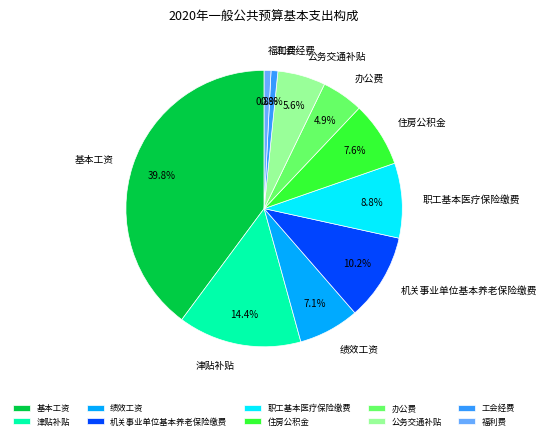

What is the largest slice in the pie chart?

基本工资